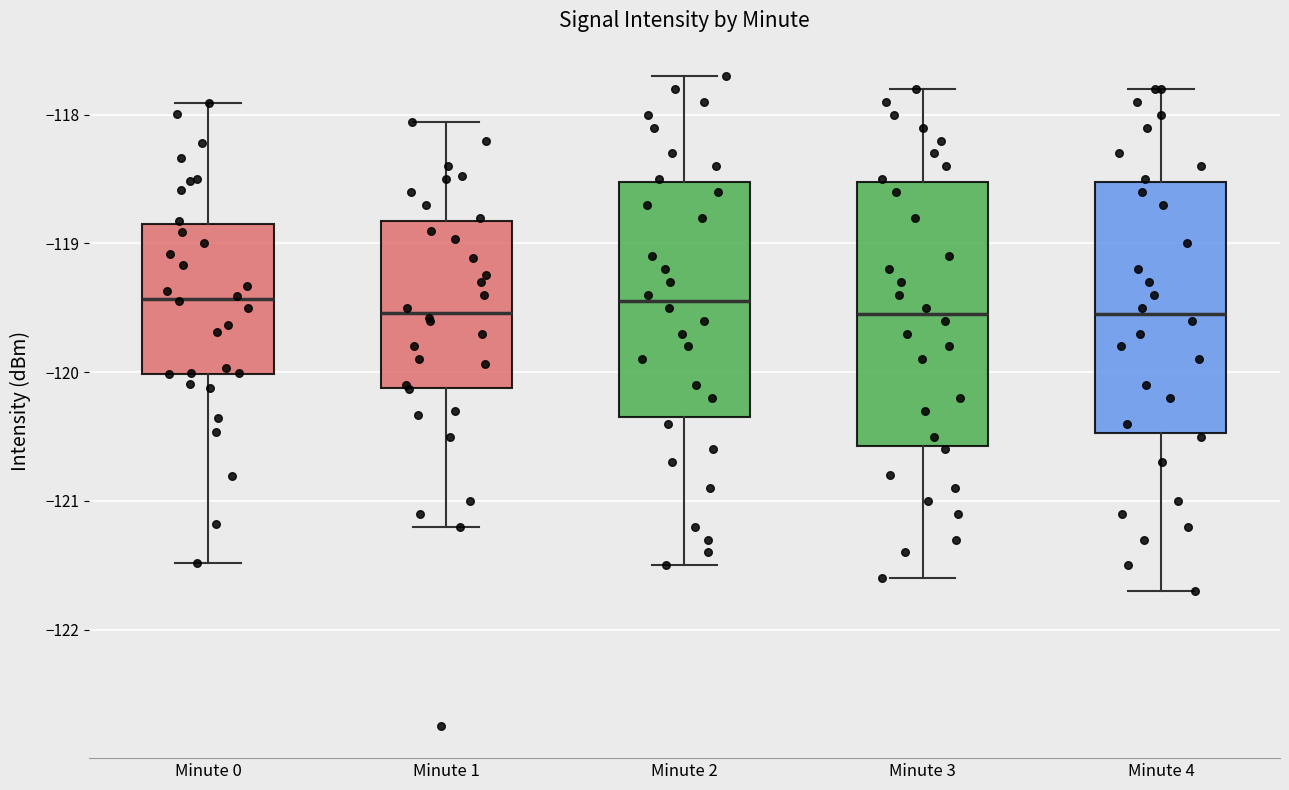

Where does the lower whisker of the box for Minute 4 end on the y-axis? The values are not printed on the chart, so give them approximately, as read against the axis.

-121.7